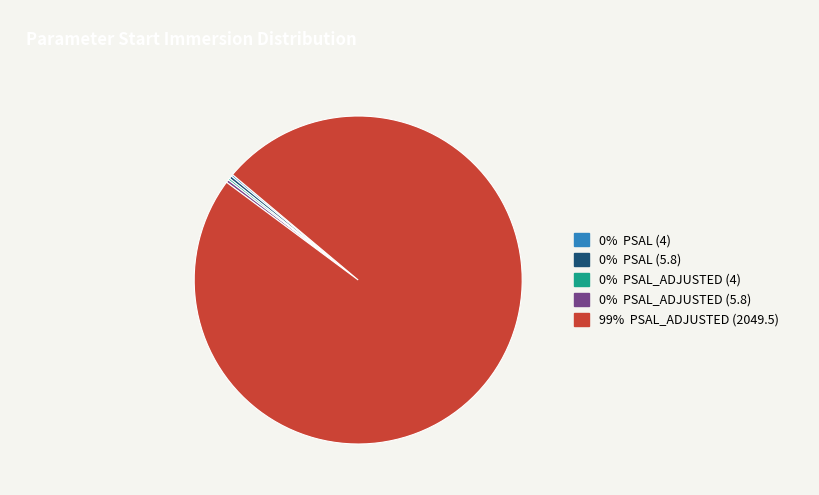

Is there a majority slice in this chart?

Yes